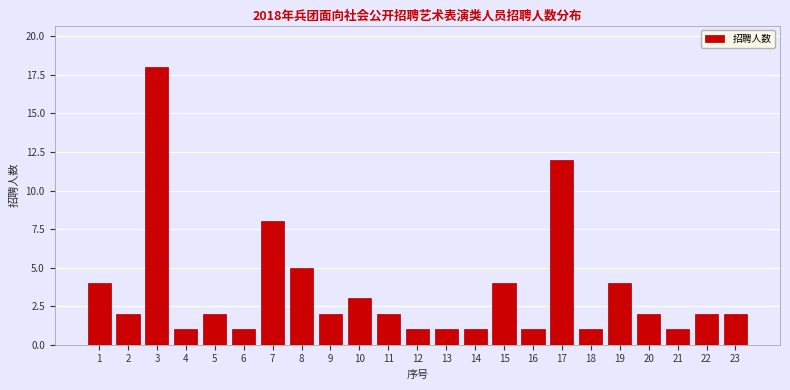

Reading left to right, extract all data points from this chart.

1=4	2=2	3=18	4=1	5=2	6=1	7=8	8=5	9=2	10=3	11=2	12=1	13=1	14=1	15=4	16=1	17=12	18=1	19=4	20=2	21=1	22=2	23=2